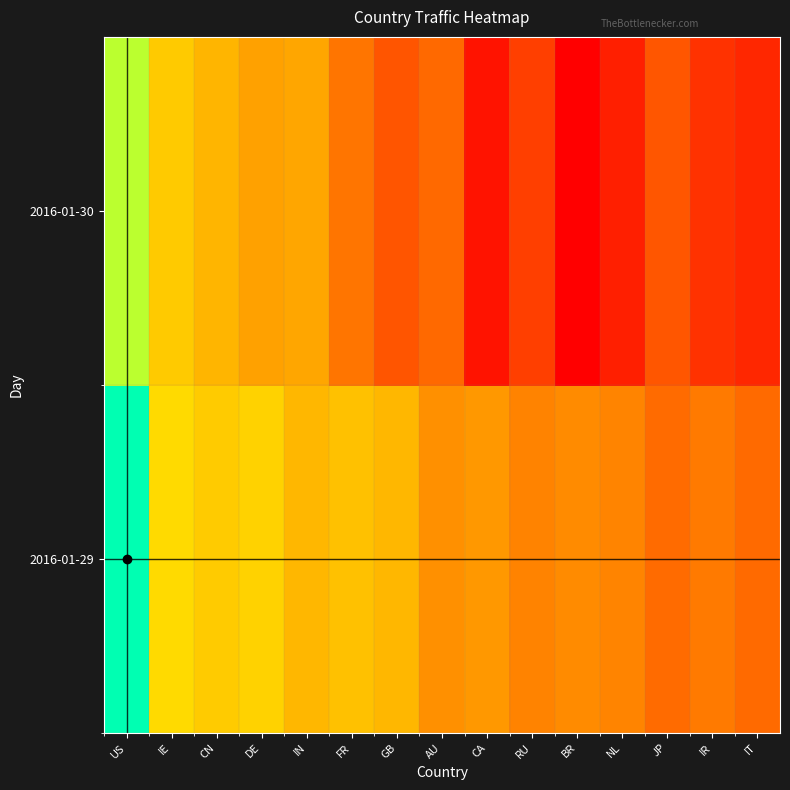

Which label corresponds to the smallest value in the chart?

BR